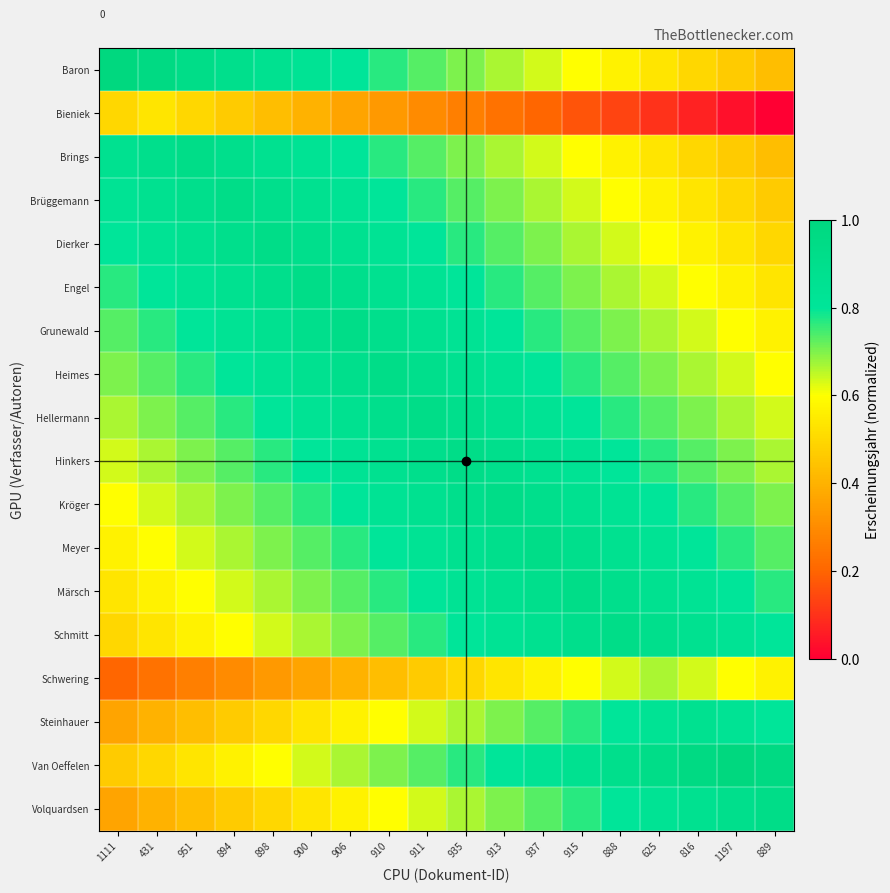

Which category has the highest value in the Engel series?

900